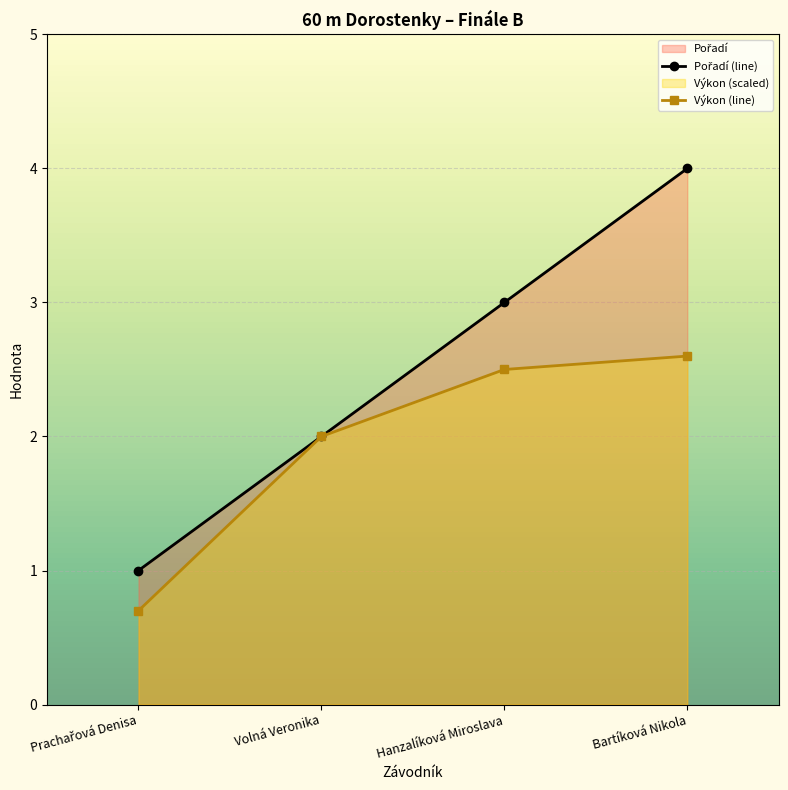

What is the minimum value shown in the chart?

0.7